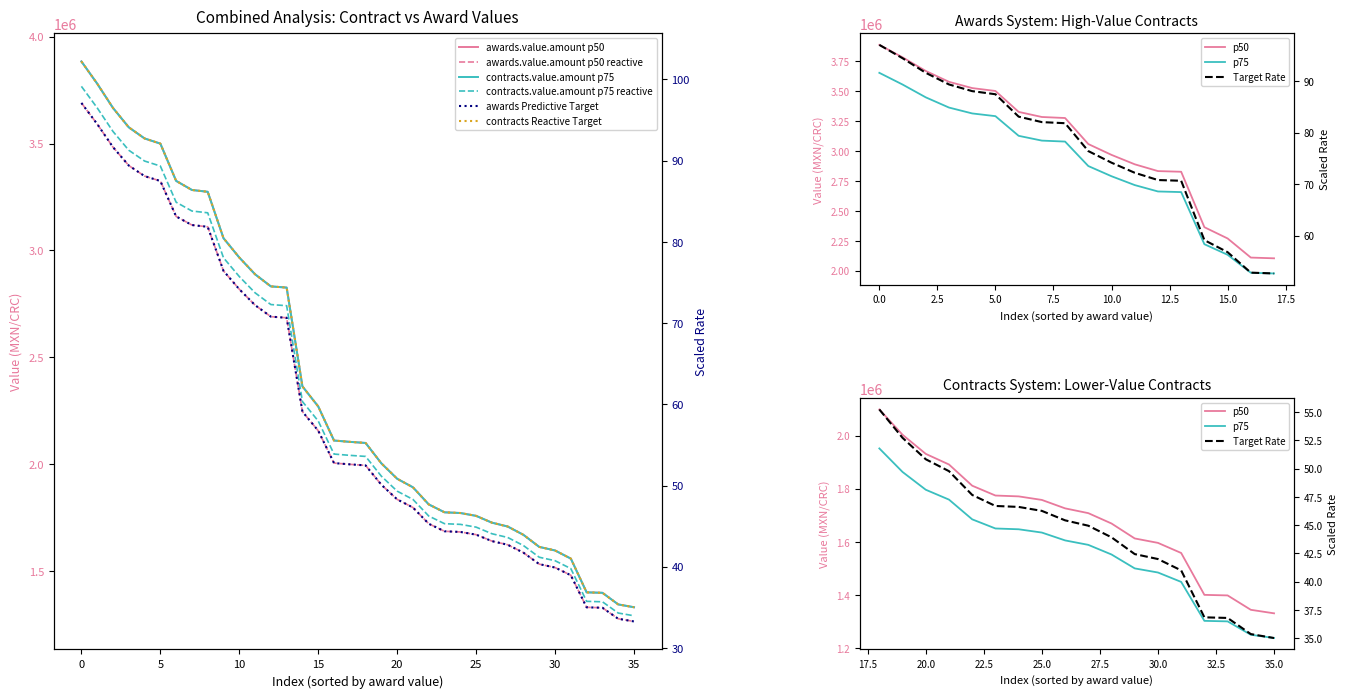

Where is awards.value.amount nearest to the value 2607483?

13